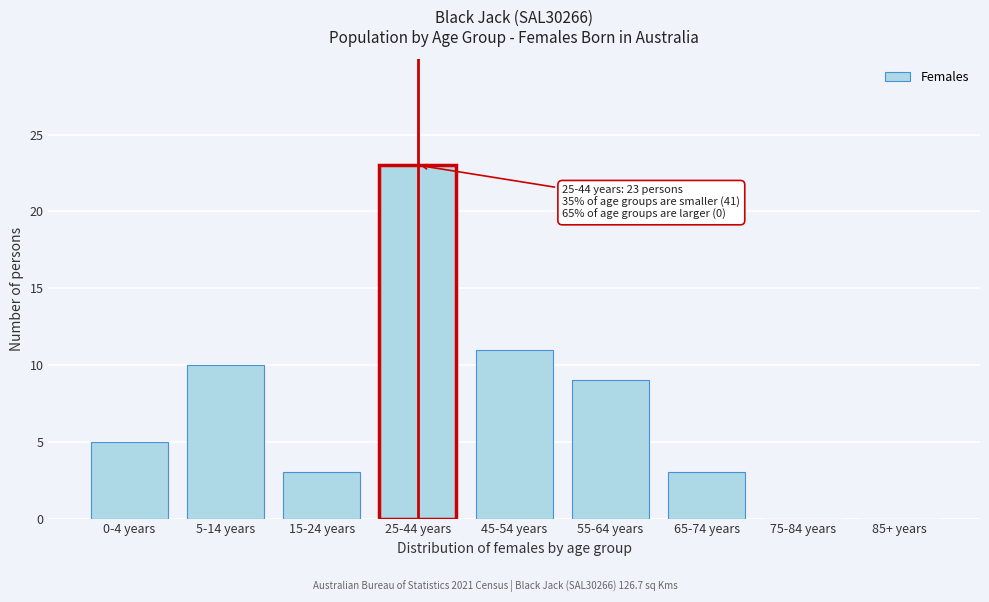

Reading right to left, transcribe all the data shown in this chart.

85+ years=0	75-84 years=0	65-74 years=3	55-64 years=9	45-54 years=11	25-44 years=23	15-24 years=3	5-14 years=10	0-4 years=5